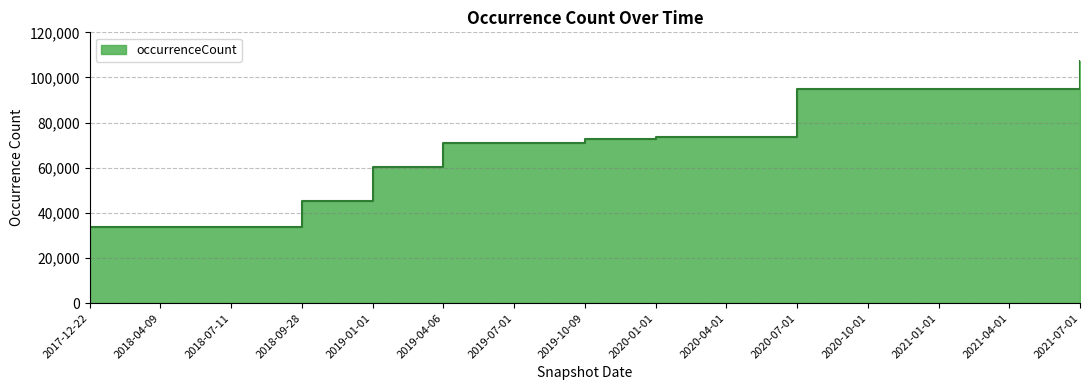

At which category does the chart reach its peak across all series?

2021-07-01